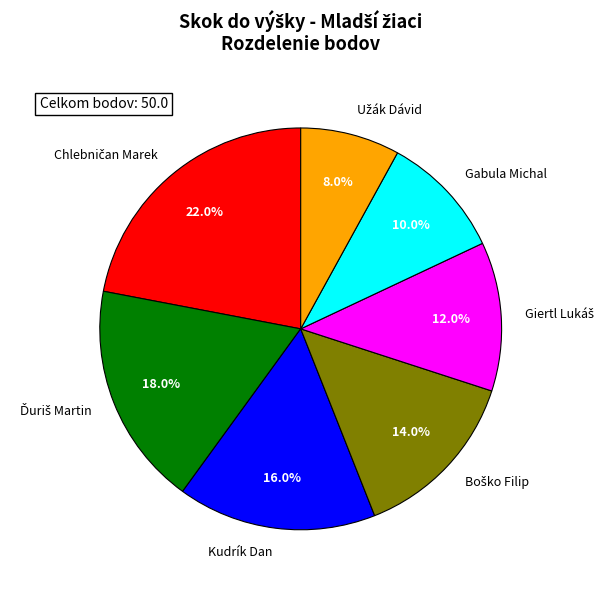

How much of the chart is everything except Kudrík Dan?

84.0%